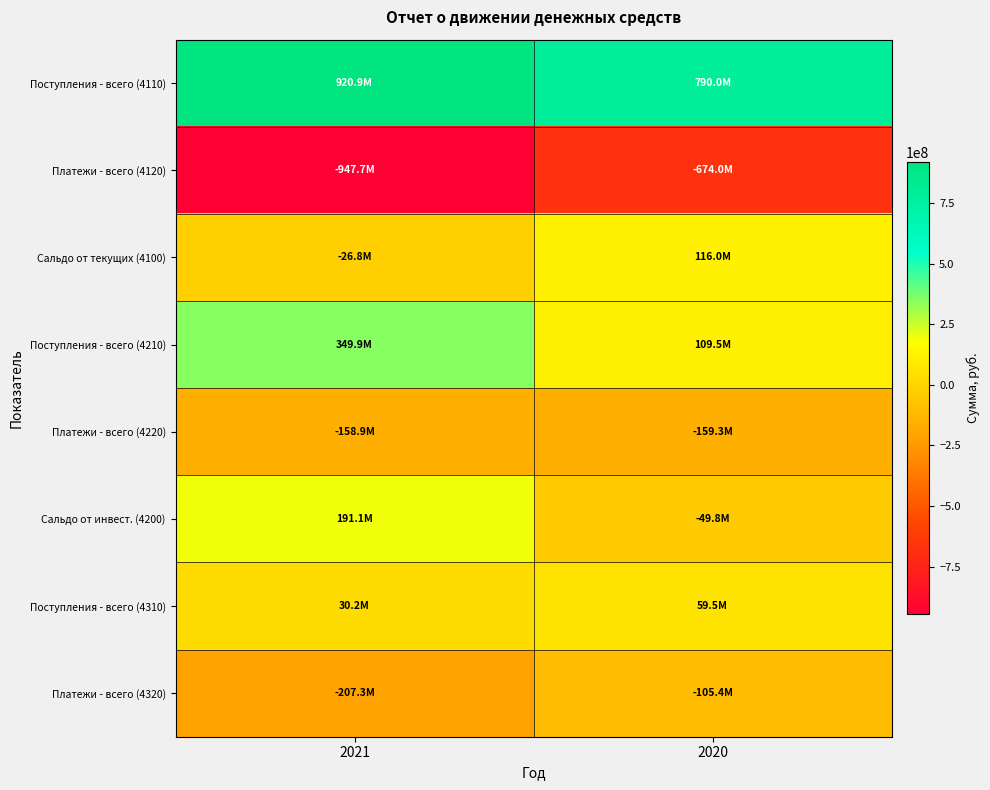

Reading left to right, what are all the values shown in this chart?

Поступления - всего (4110): 2021=920892104	2020=790042206
Платежи - всего (4120): 2021=-947676583	2020=-674020935
Сальдо от текущих (4100): 2021=-26784479	2020=116021271
Поступления - всего (4210): 2021=349941543	2020=109507457
Платежи - всего (4220): 2021=-158882493	2020=-159340919
Сальдо от инвест. (4200): 2021=191059050	2020=-49833462
Поступления - всего (4310): 2021=30212146	2020=59461007
Платежи - всего (4320): 2021=-207259391	2020=-105445579